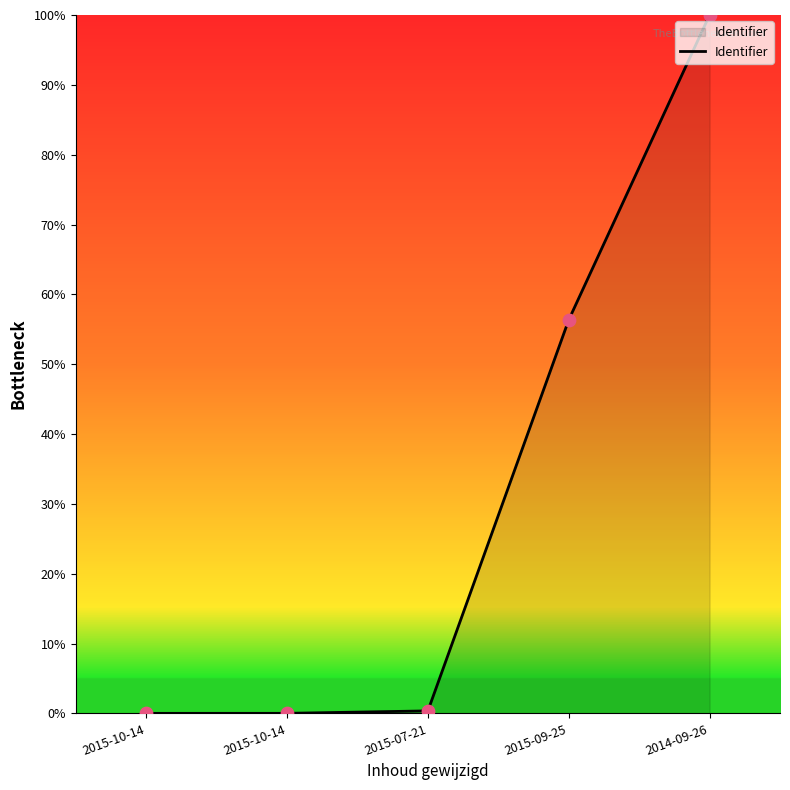

Which has a higher value, 2014-09-26 or 2015-07-21?

2014-09-26